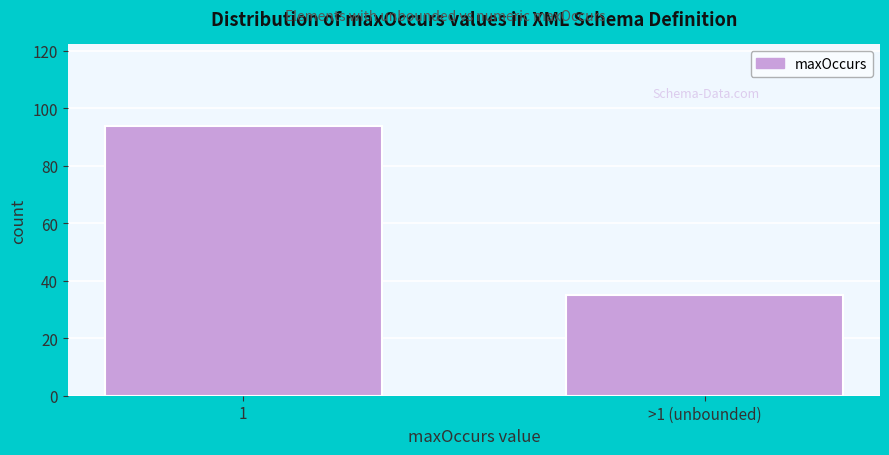

Reading left to right, list all the values displayed in this chart.

94	35